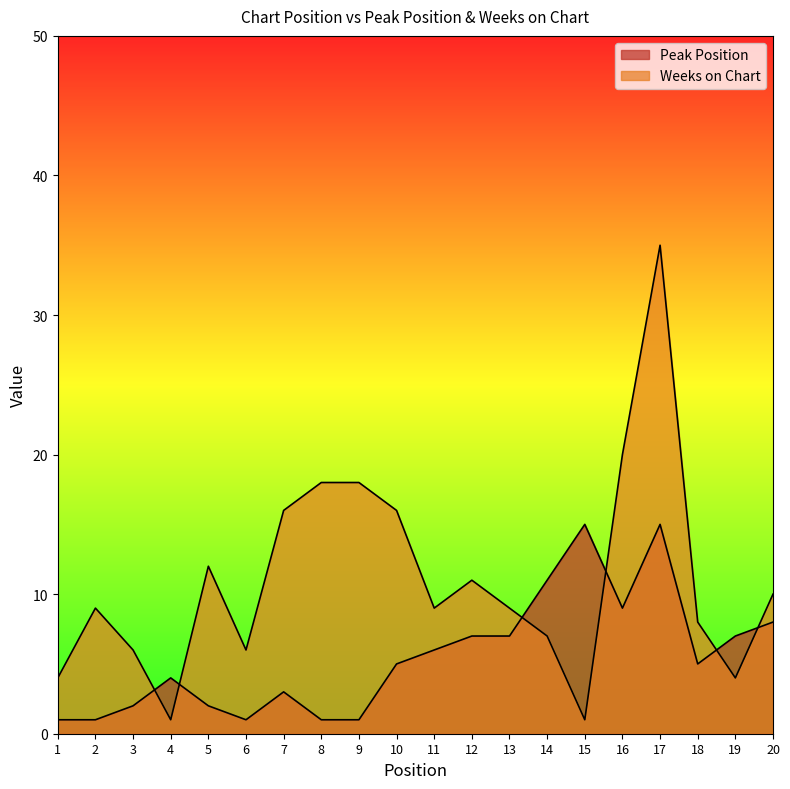

List the labels in order of Peak Position value, smallest first.

1, 2, 6, 8, 9, 3, 5, 7, 4, 10, 18, 11, 12, 13, 19, 20, 16, 14, 15, 17